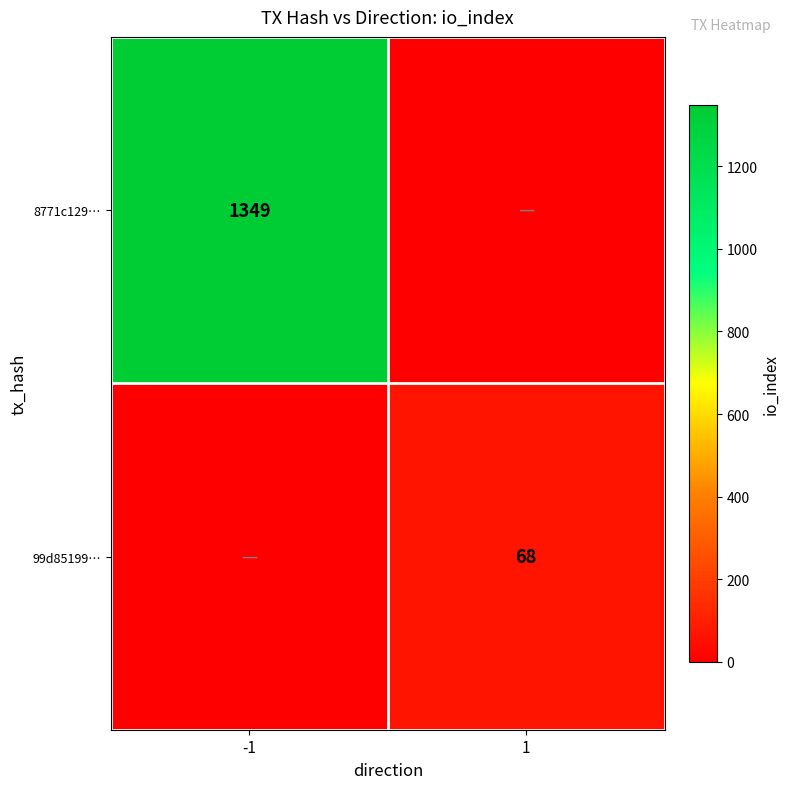

True or false: 99d85199… has a value of 119 at 1.

False